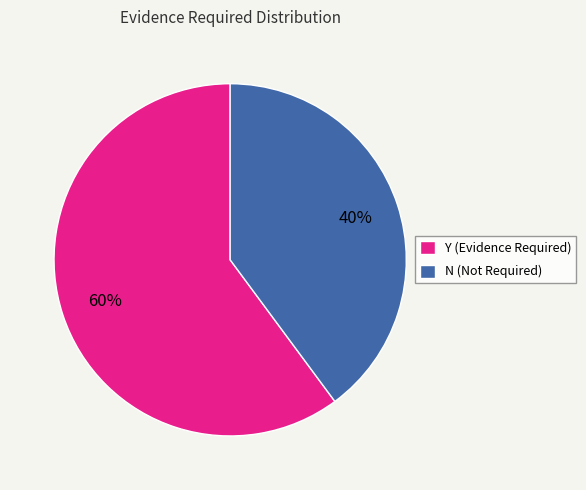

To the nearest percent, what is the difference between the largest and smallest slice percentages?

20%